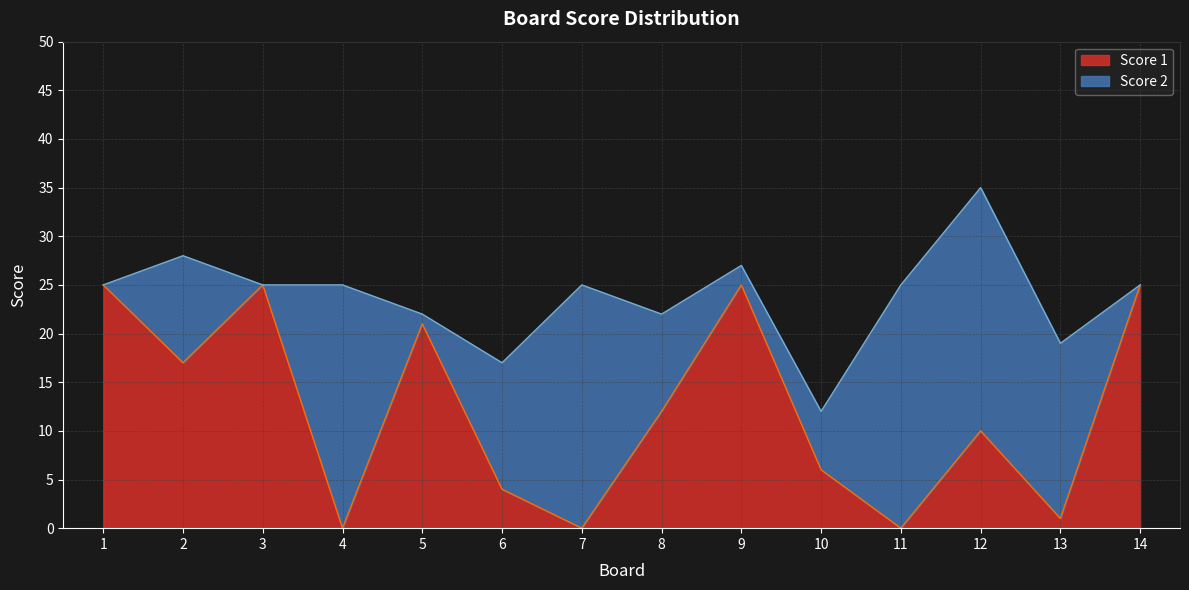

The Score 1 series shows 6 at 10. True or false?

True